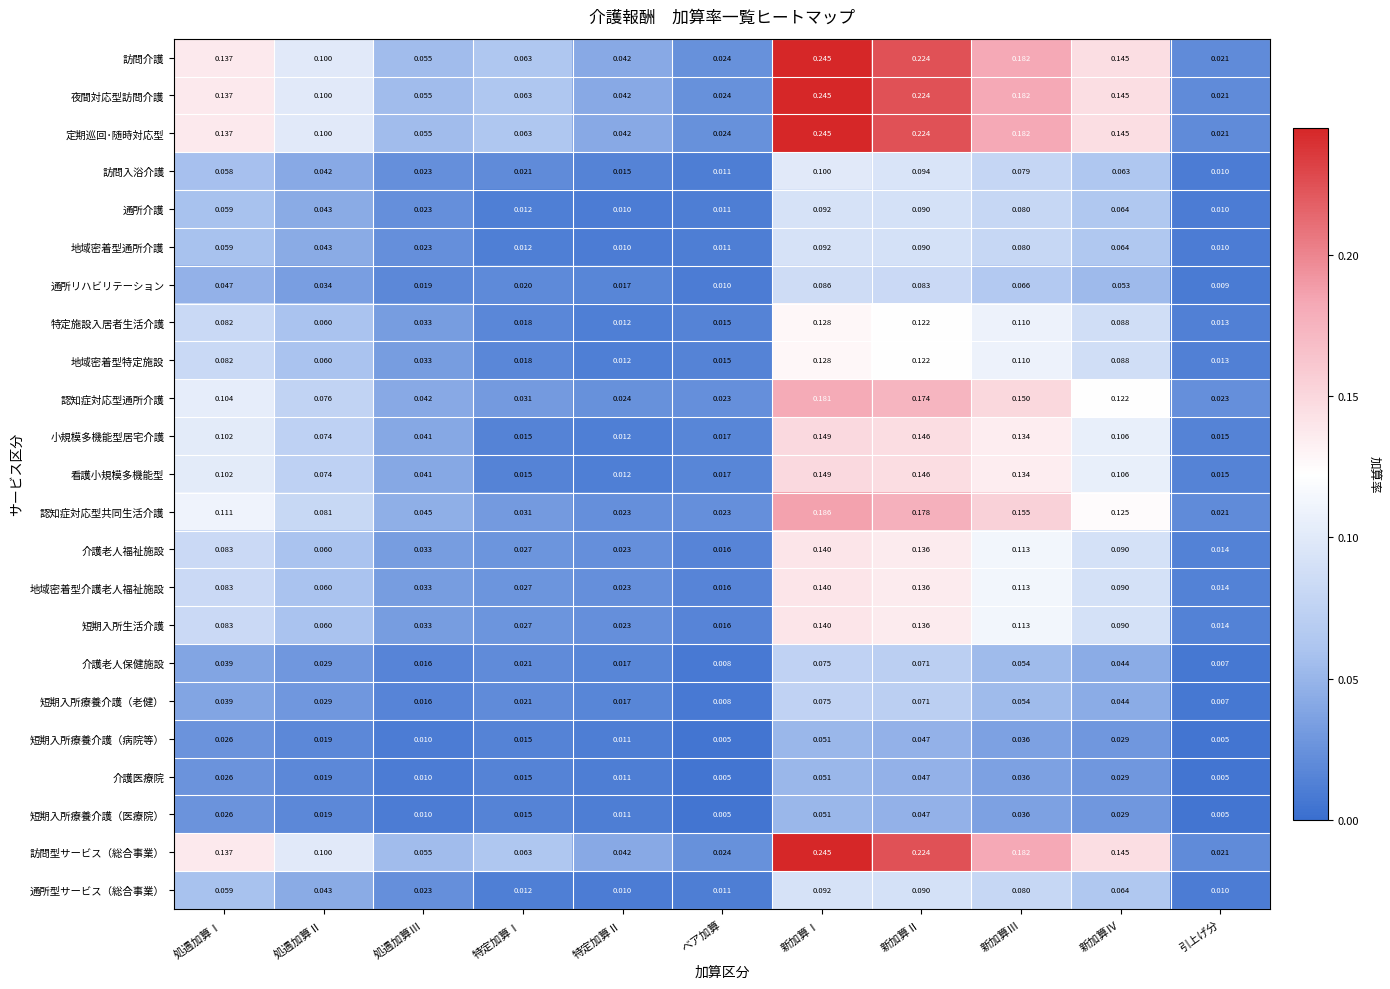

Where is 看護小規模多機能型 nearest to the value 0?

特定加算Ⅱ